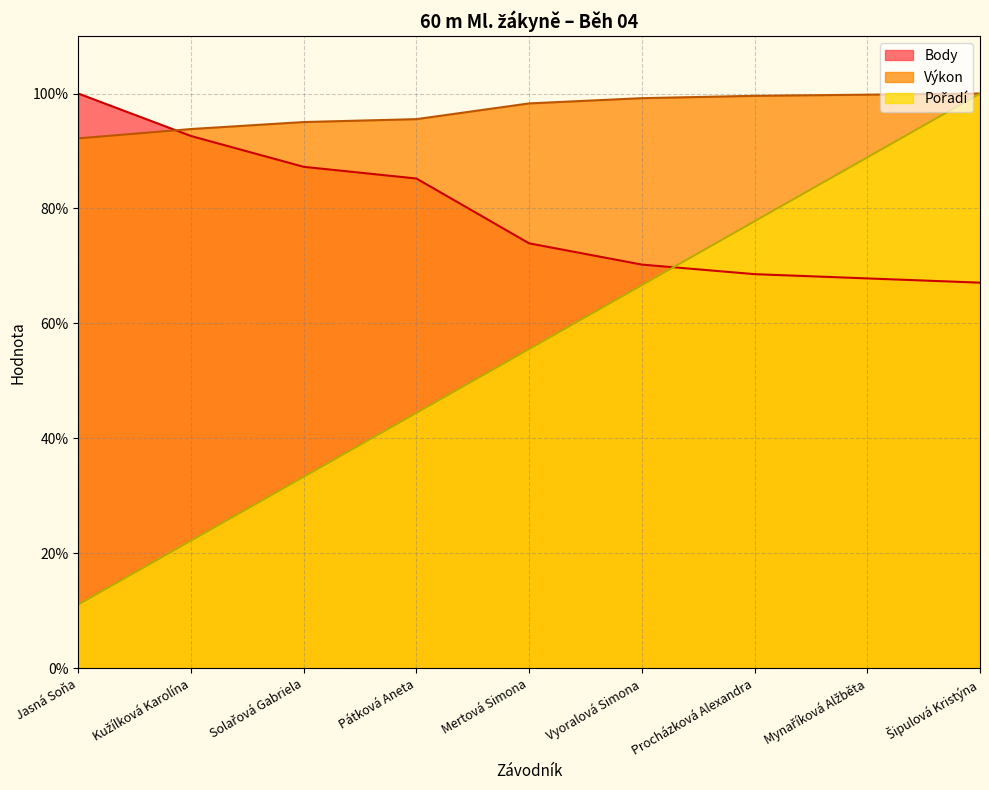

List the labels in order of Pořadí value, largest first.

Šipulová Kristýna, Mynaříková Alžběta, Procházková Alexandra, Vyoralová Simona, Mertová Simona, Pátková Aneta, Solařová Gabriela, Kužílková Karolína, Jasná Soňa